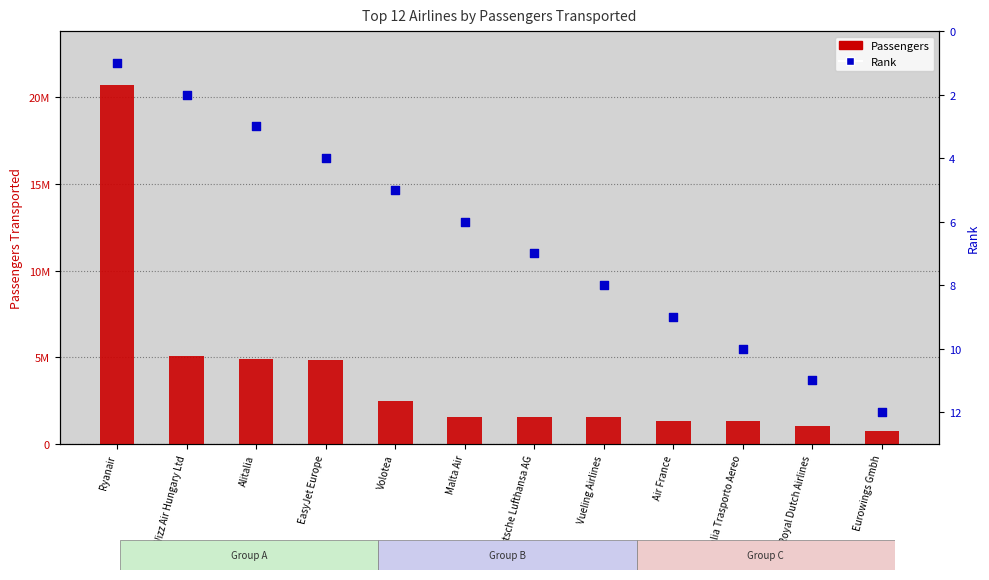

Which series has the largest total across all categories?

Passengers